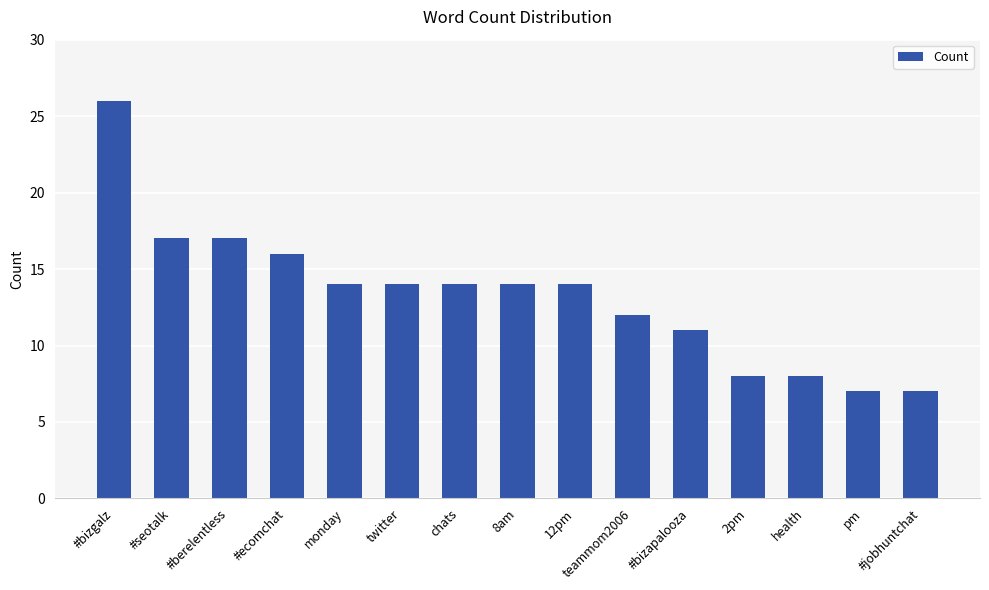

Are the bars grouped side by side (vs. stacked)?

No